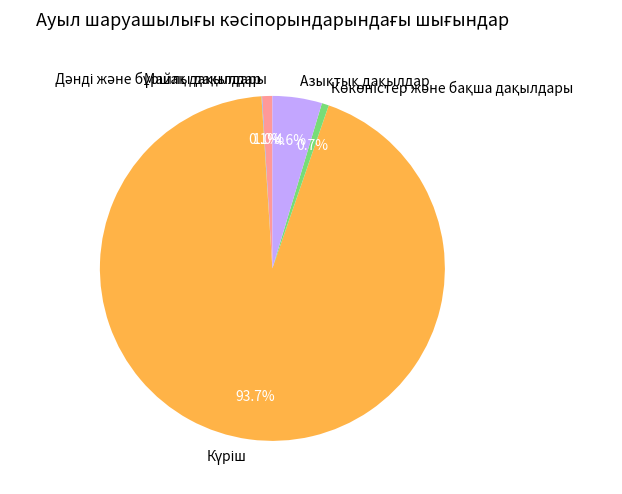

Does any single category account for the majority?

Yes